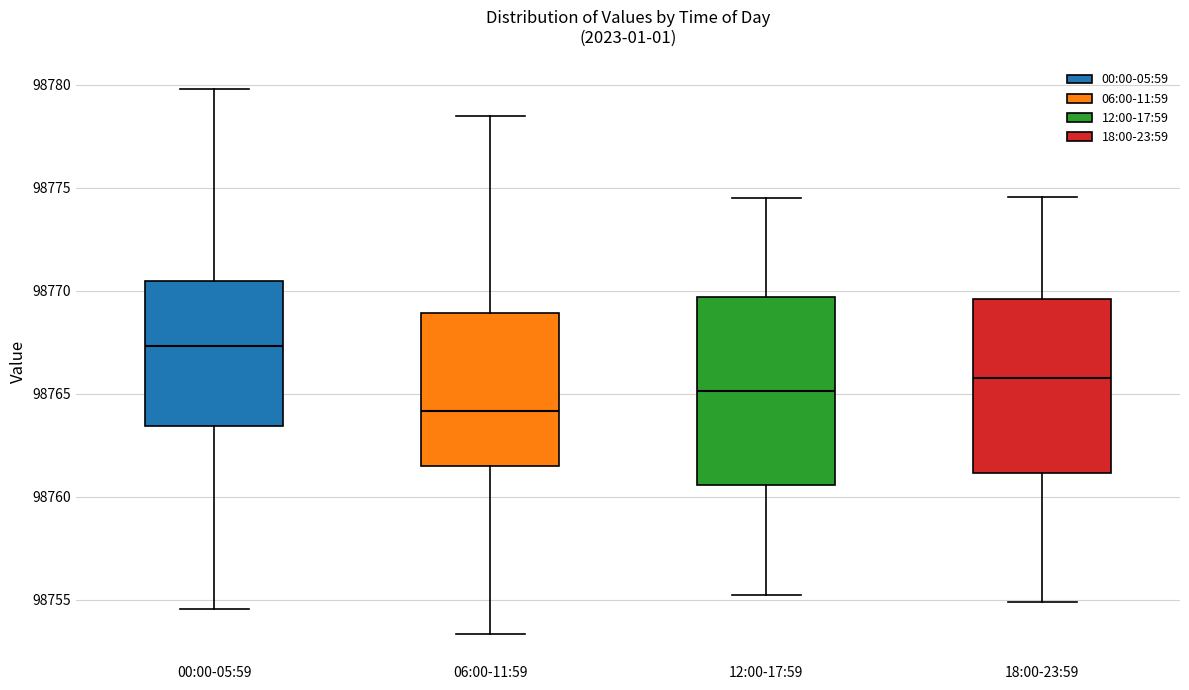

Reading left to right, transcribe this box plot: for each box, give where its median line is, the range the box spans, and where its two whiskers end, as read against the y-axis. The values are not printed on the chart, so give them approximately, as read against the axis.

00:00-05:59: median 98767.5, box 98763.5 to 98770.5, whiskers 98754.5 to 98780.0
06:00-11:59: median 98764.0, box 98761.5 to 98769.0, whiskers 98753.5 to 98778.5
12:00-17:59: median 98765.0, box 98760.5 to 98769.5, whiskers 98755.0 to 98774.5
18:00-23:59: median 98766.0, box 98761.0 to 98769.5, whiskers 98755.0 to 98774.5